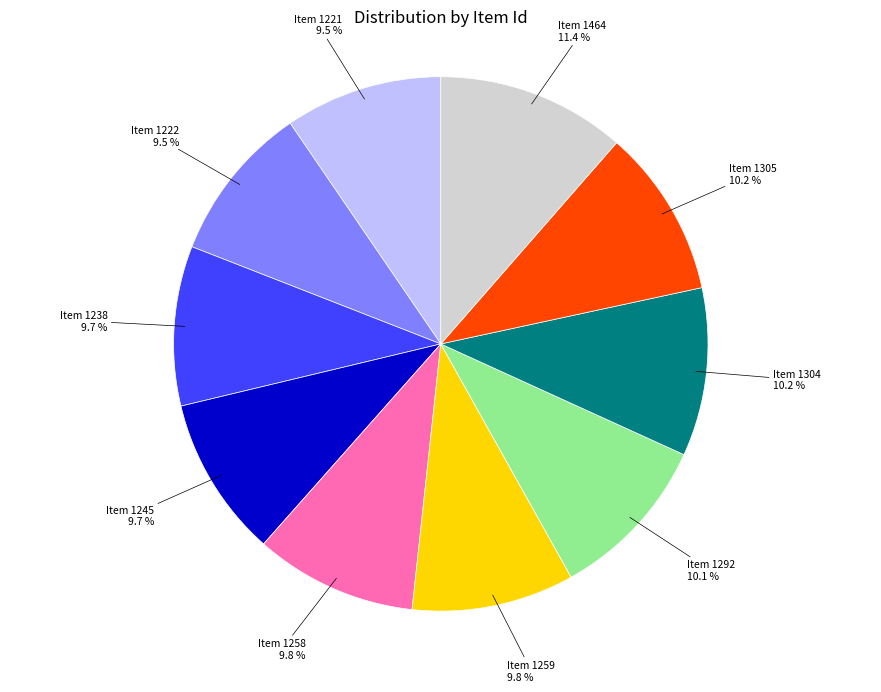

Count the number of slices in the pie.

10